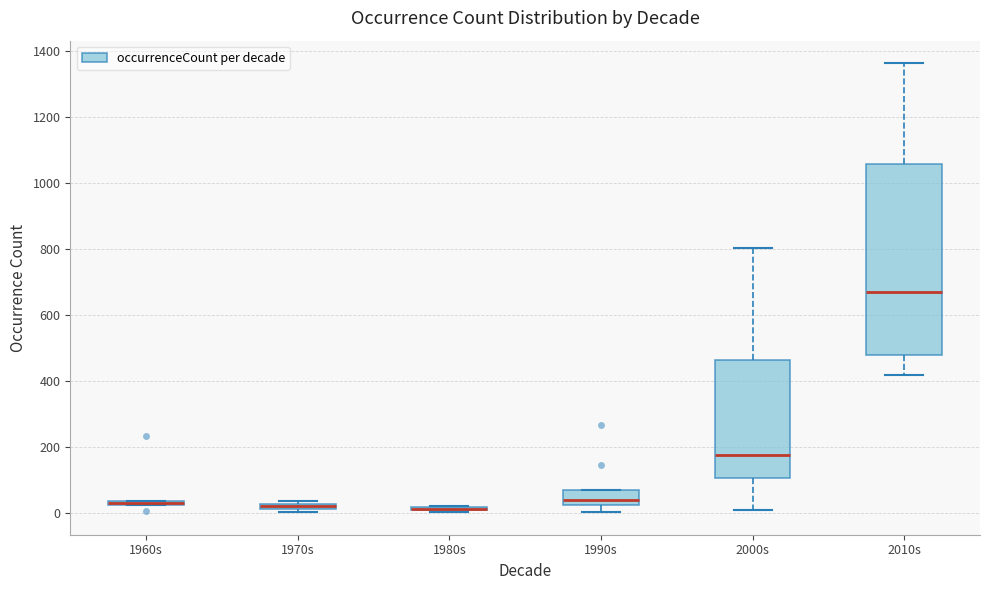

Which box is the tallest, from its lower edge to its upper edge?

2010s